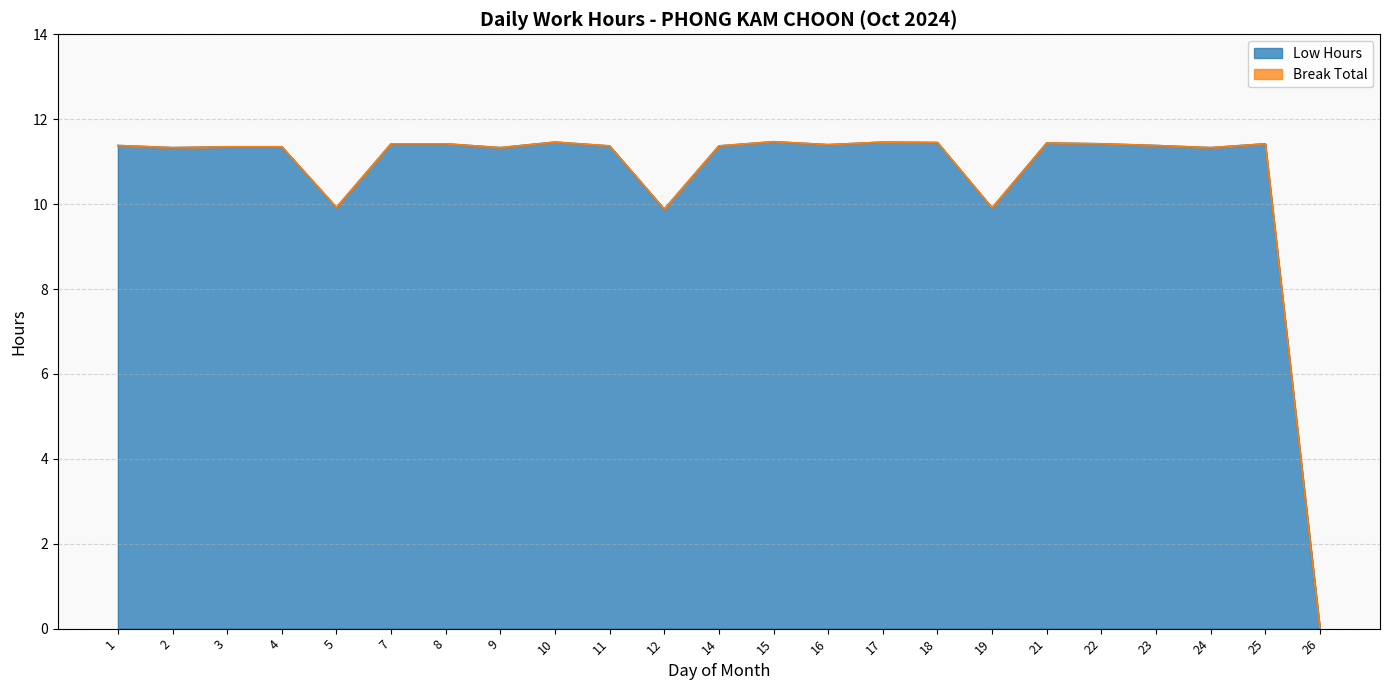

How many values exceed 11?

19